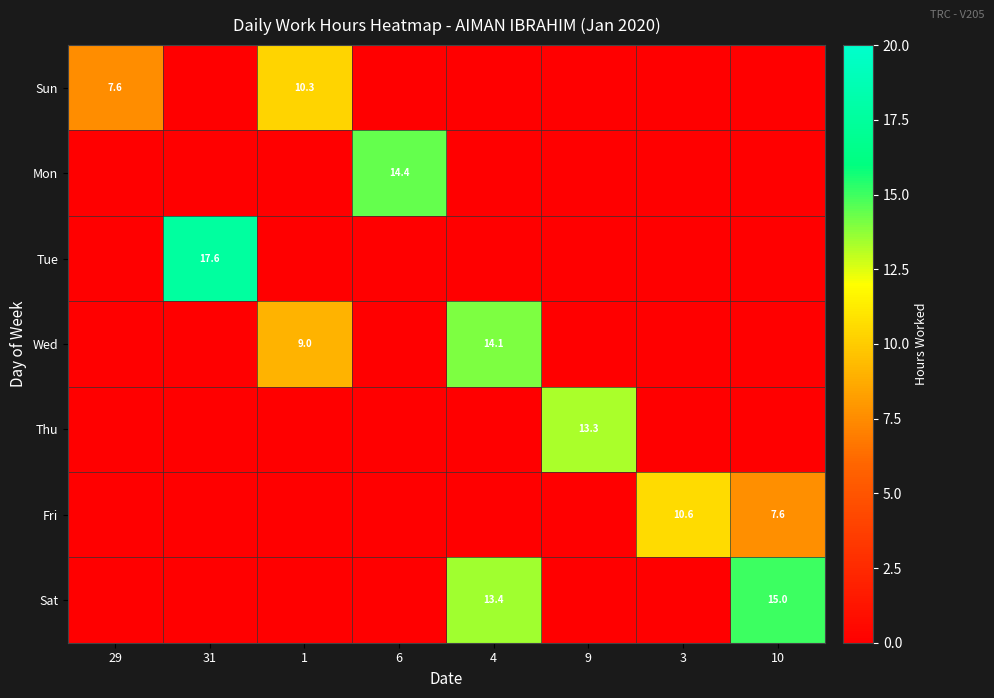

Between 6 and 1, which is larger?

1